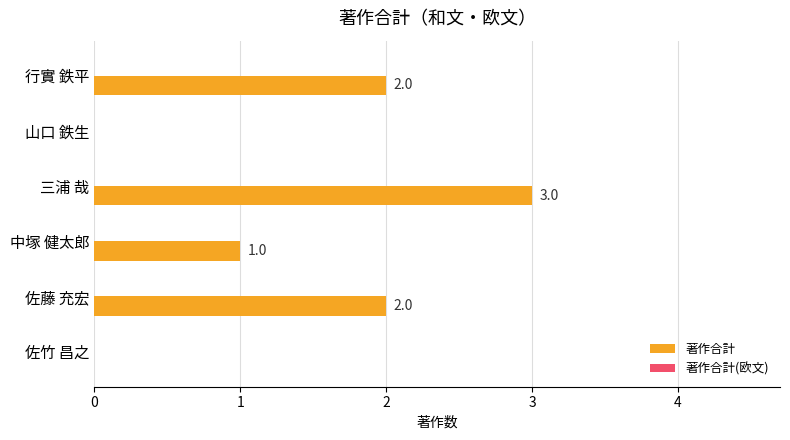

What is the sum of the values at 佐竹 昌之 and 三浦 哉?

3